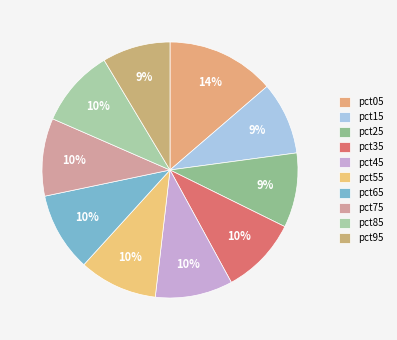

True or false: pct65 accounts for 3% of the total.

False